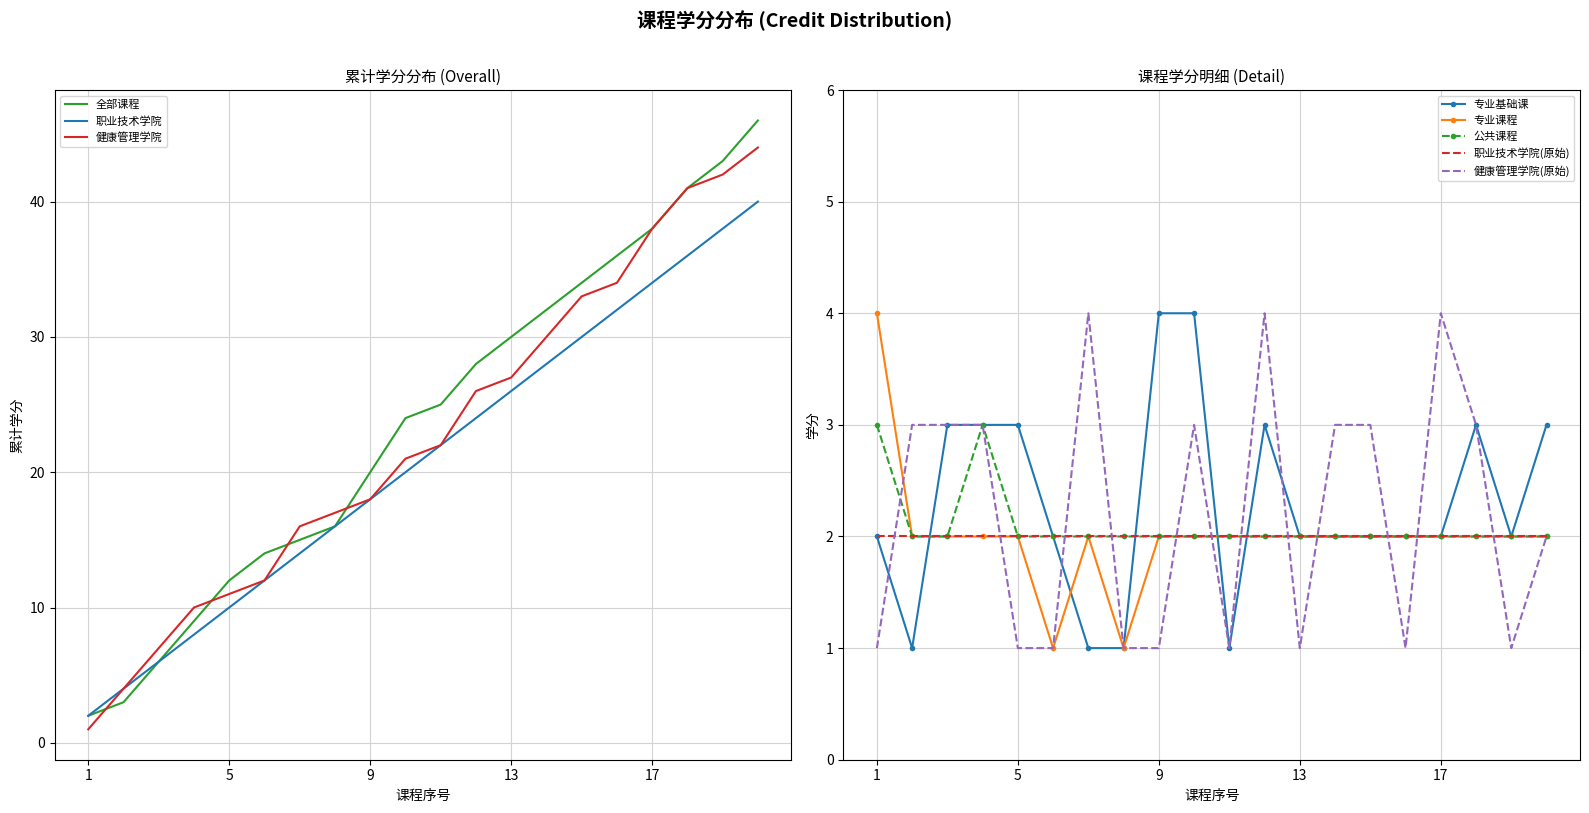

True or false: 专业基础课 has a value of 2 at 1.

True